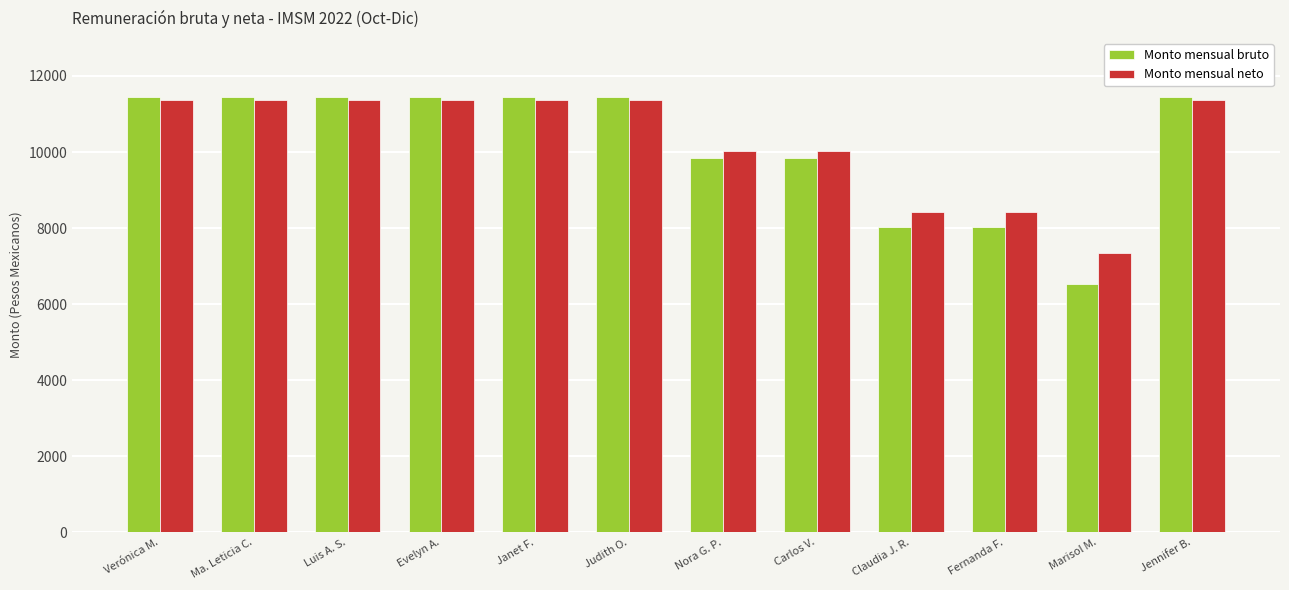

What is the greatest value displayed?

11438.3